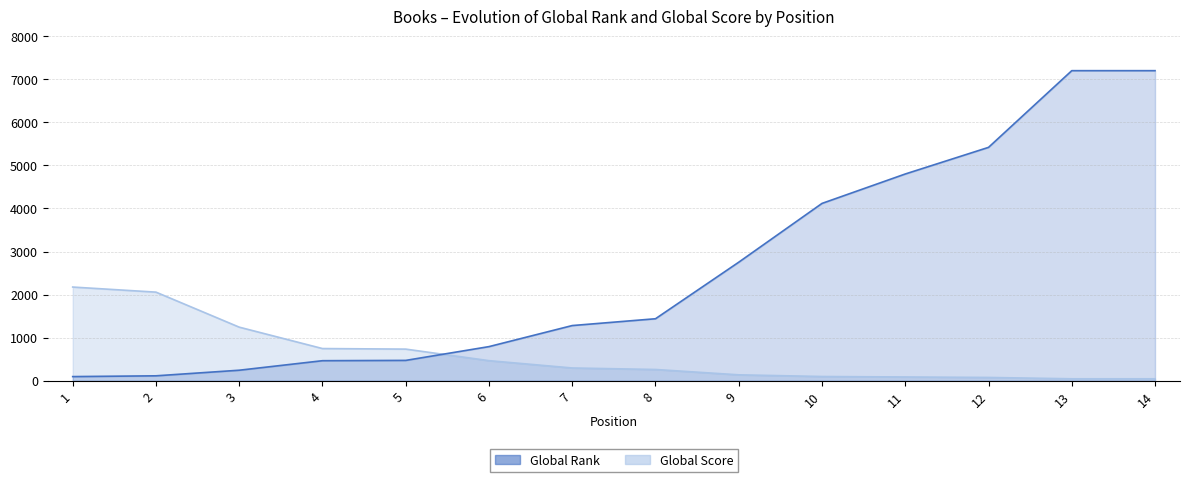

At 5, list the series in order from largest to smallest.

Global Score, Global Rank